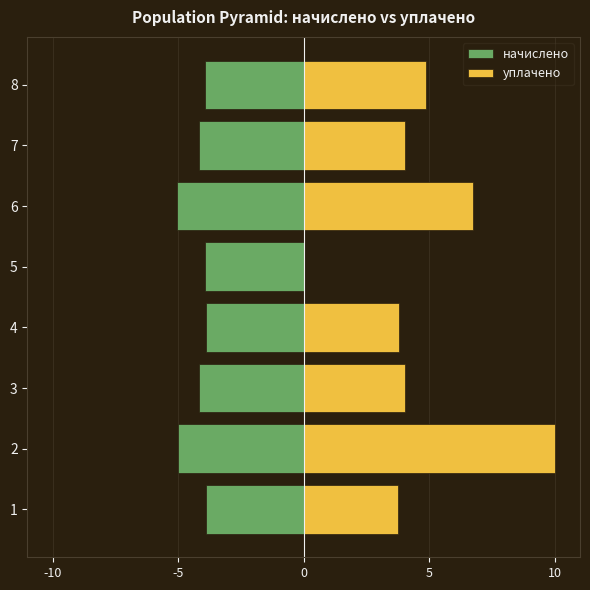

What is the value of the уплачено bar at the 2nd from the left?

10.0